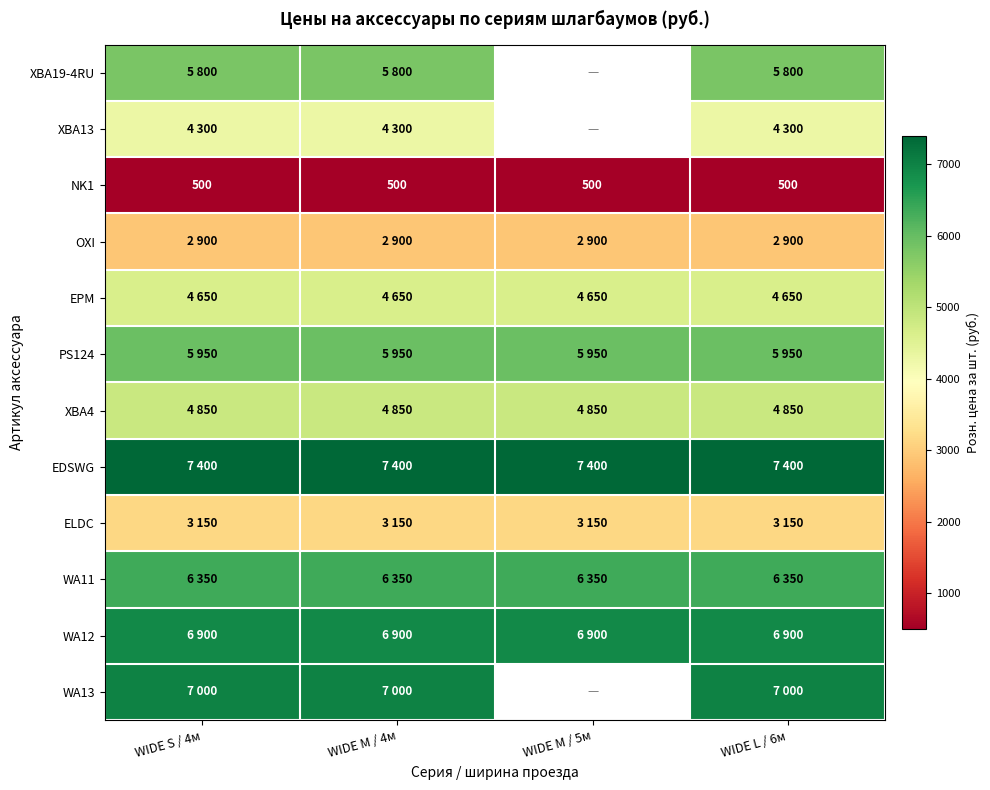

The value of NK1 at WIDE S / 4м is 500. True or false?

True